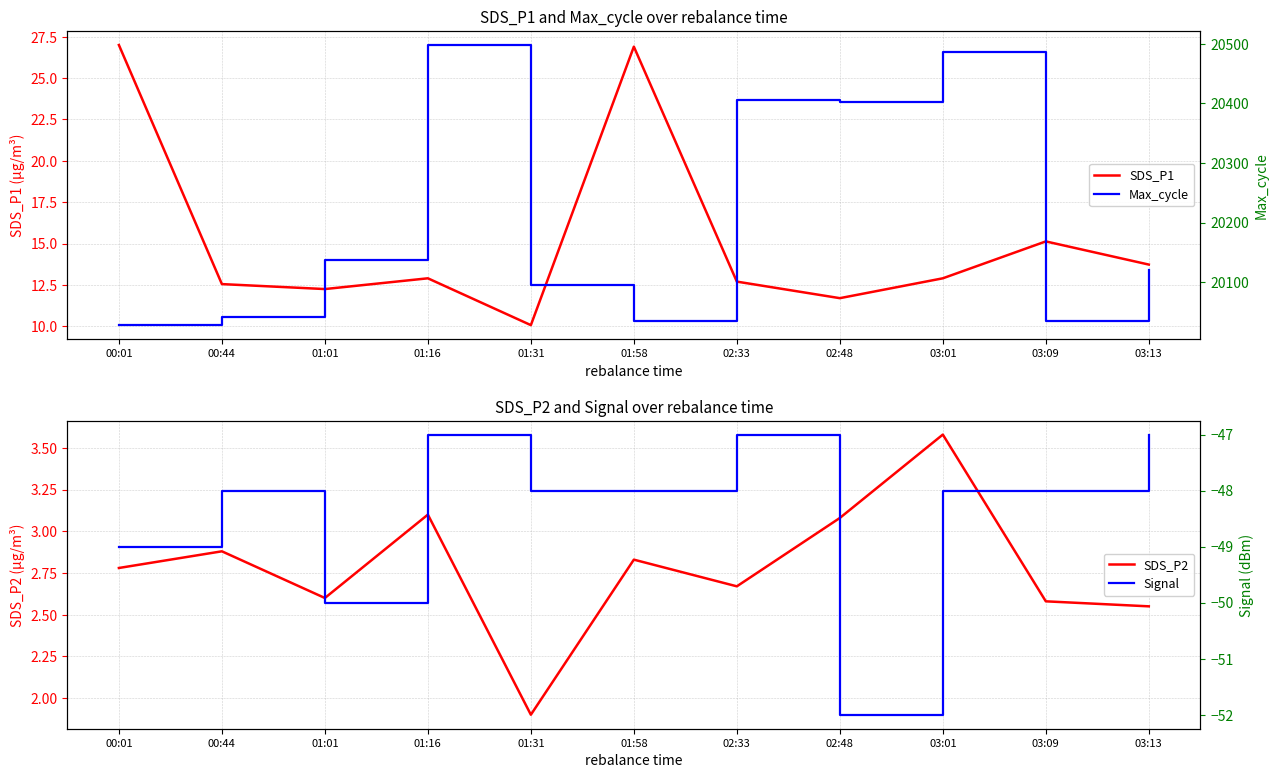

Which series has the largest total across all categories?

Max_cycle